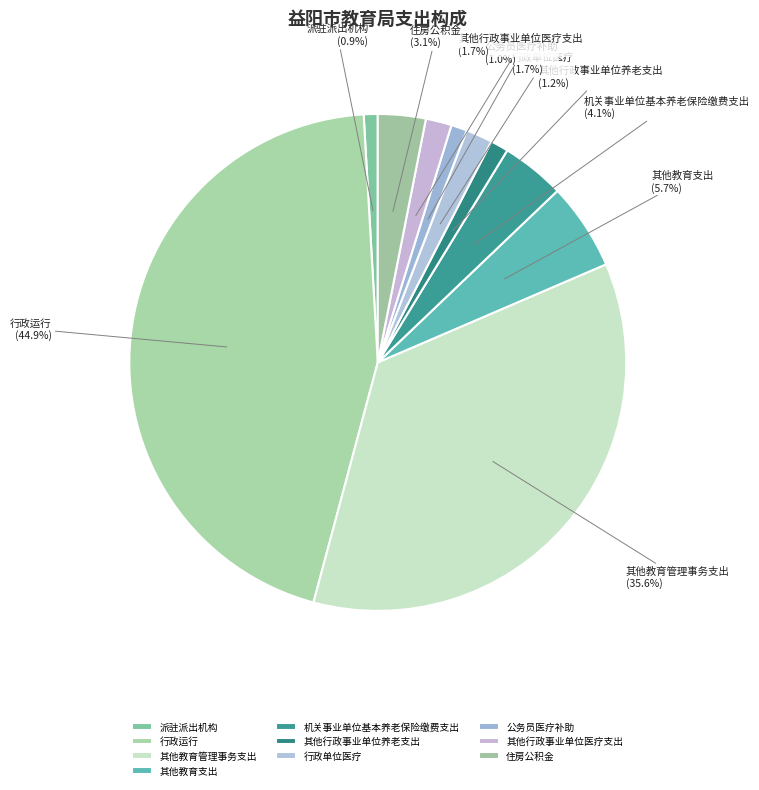

Between 机关事业单位基本养老保险缴费支出 and 其他教育管理事务支出, which is larger?

其他教育管理事务支出